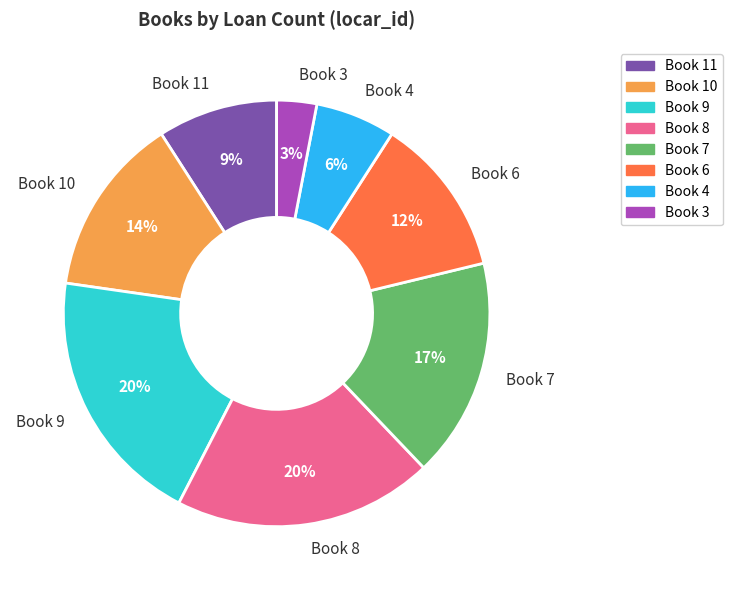

True or false: Book 9 accounts for 33% of the total.

False